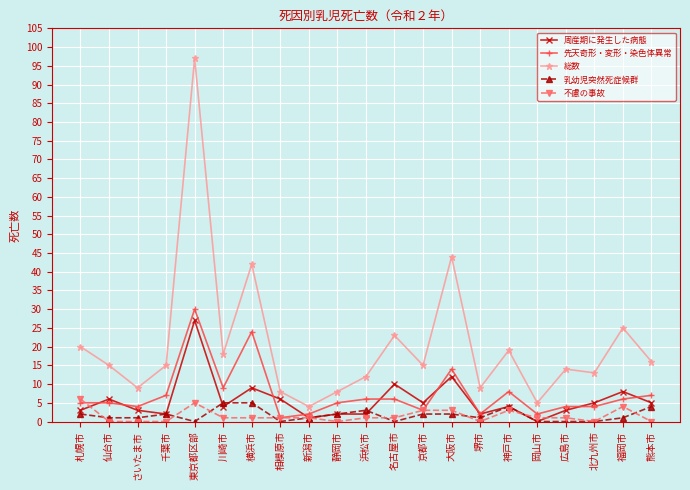

Count the number of data series in this chart.

5